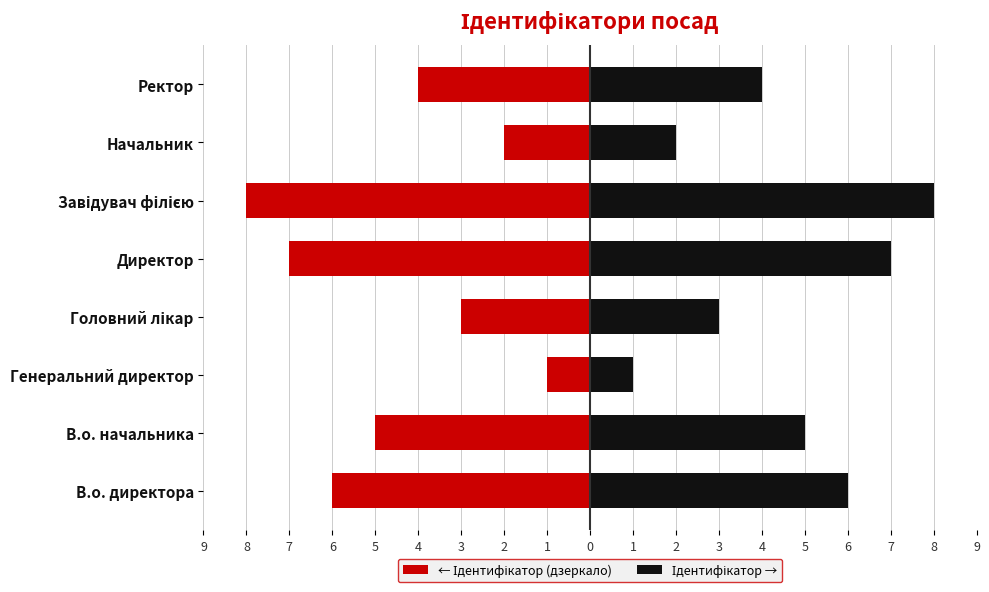

Which series has the widest spread of values?

← Ідентифікатор (дзеркало)